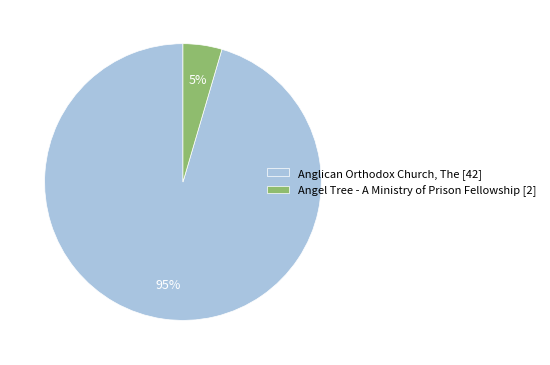

Rank the categories by value from highest to lowest.

Anglican Orthodox Church, The, Angel Tree - A Ministry of Prison Fellowship